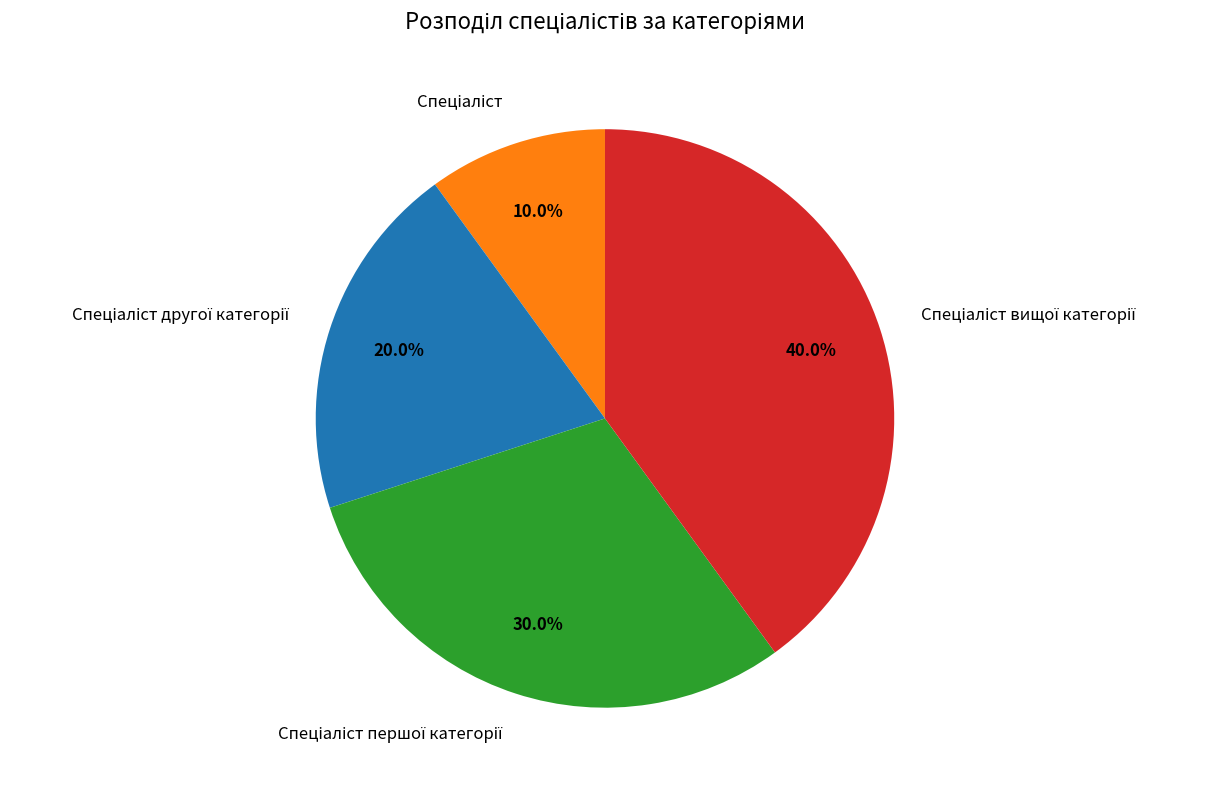

How many slices are in this pie chart?

4